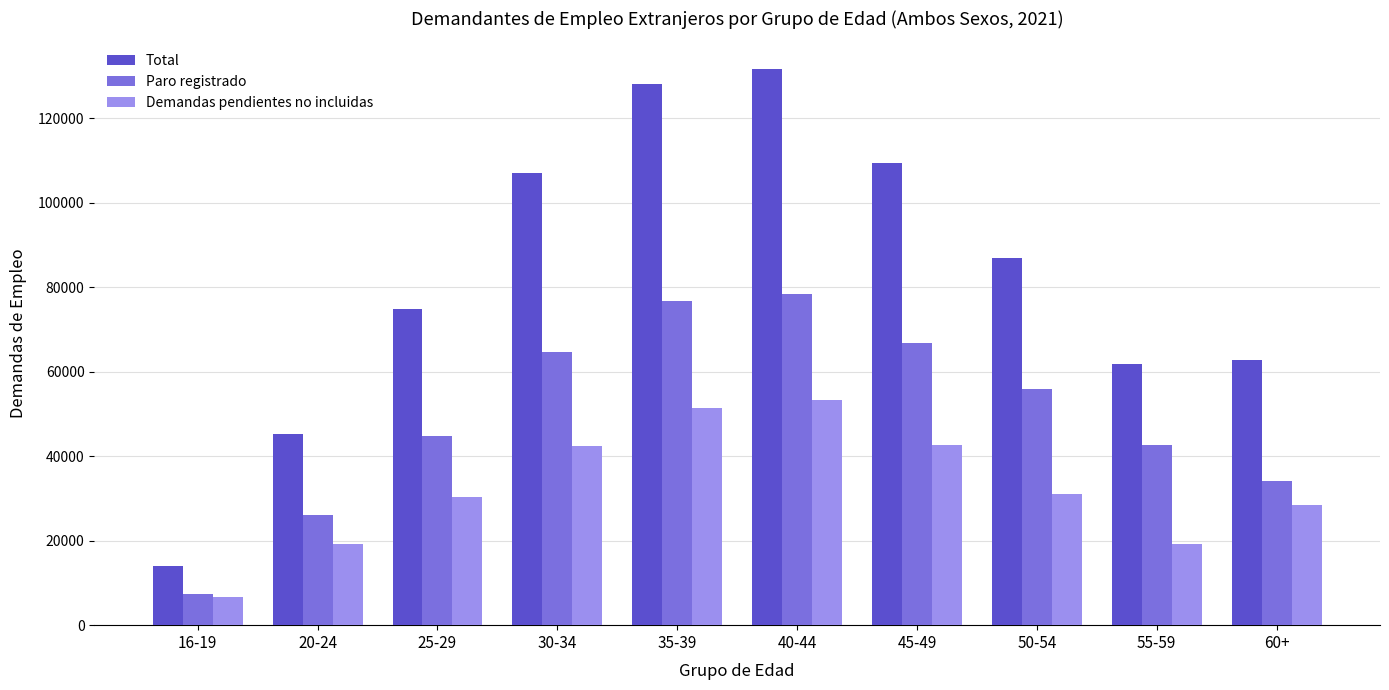

At which category does the chart reach its minimum across all series?

16-19